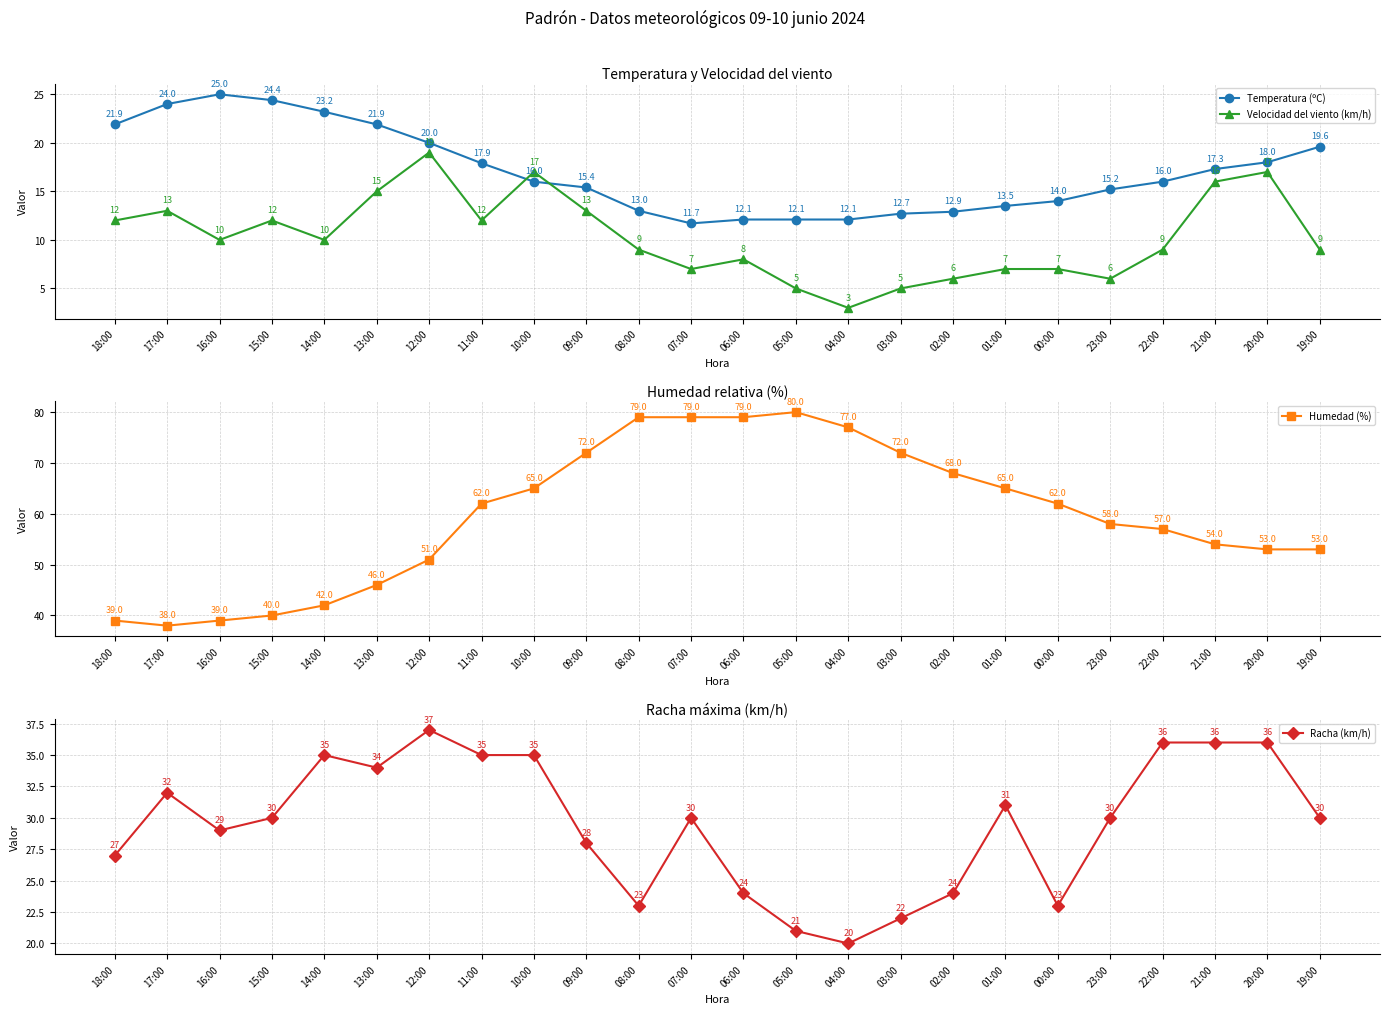

Reading left to right, what are all the values shown in this chart?

Temperatura (ºC): 18:00=21.9	17:00=24.0	16:00=25.0	15:00=24.4	14:00=23.2	13:00=21.9	12:00=20.0	11:00=17.9	10:00=16.0	09:00=15.4	08:00=13.0	07:00=11.7	06:00=12.1	05:00=12.1	04:00=12.1	03:00=12.7	02:00=12.9	01:00=13.5	00:00=14.0	23:00=15.2	22:00=16.0	21:00=17.3	20:00=18.0	19:00=19.6
Velocidad del viento (km/h): 18:00=12.0	17:00=13.0	16:00=10.0	15:00=12.0	14:00=10.0	13:00=15.0	12:00=19.0	11:00=12.0	10:00=17.0	09:00=13.0	08:00=9.0	07:00=7.0	06:00=8.0	05:00=5.0	04:00=3.0	03:00=5.0	02:00=6.0	01:00=7.0	00:00=7.0	23:00=6.0	22:00=9.0	21:00=16.0	20:00=17.0	19:00=9.0
Humedad (%): 18:00=39.0	17:00=38.0	16:00=39.0	15:00=40.0	14:00=42.0	13:00=46.0	12:00=51.0	11:00=62.0	10:00=65.0	09:00=72.0	08:00=79.0	07:00=79.0	06:00=79.0	05:00=80.0	04:00=77.0	03:00=72.0	02:00=68.0	01:00=65.0	00:00=62.0	23:00=58.0	22:00=57.0	21:00=54.0	20:00=53.0	19:00=53.0
Racha (km/h): 18:00=27.0	17:00=32.0	16:00=29.0	15:00=30.0	14:00=35.0	13:00=34.0	12:00=37.0	11:00=35.0	10:00=35.0	09:00=28.0	08:00=23.0	07:00=30.0	06:00=24.0	05:00=21.0	04:00=20.0	03:00=22.0	02:00=24.0	01:00=31.0	00:00=23.0	23:00=30.0	22:00=36.0	21:00=36.0	20:00=36.0	19:00=30.0